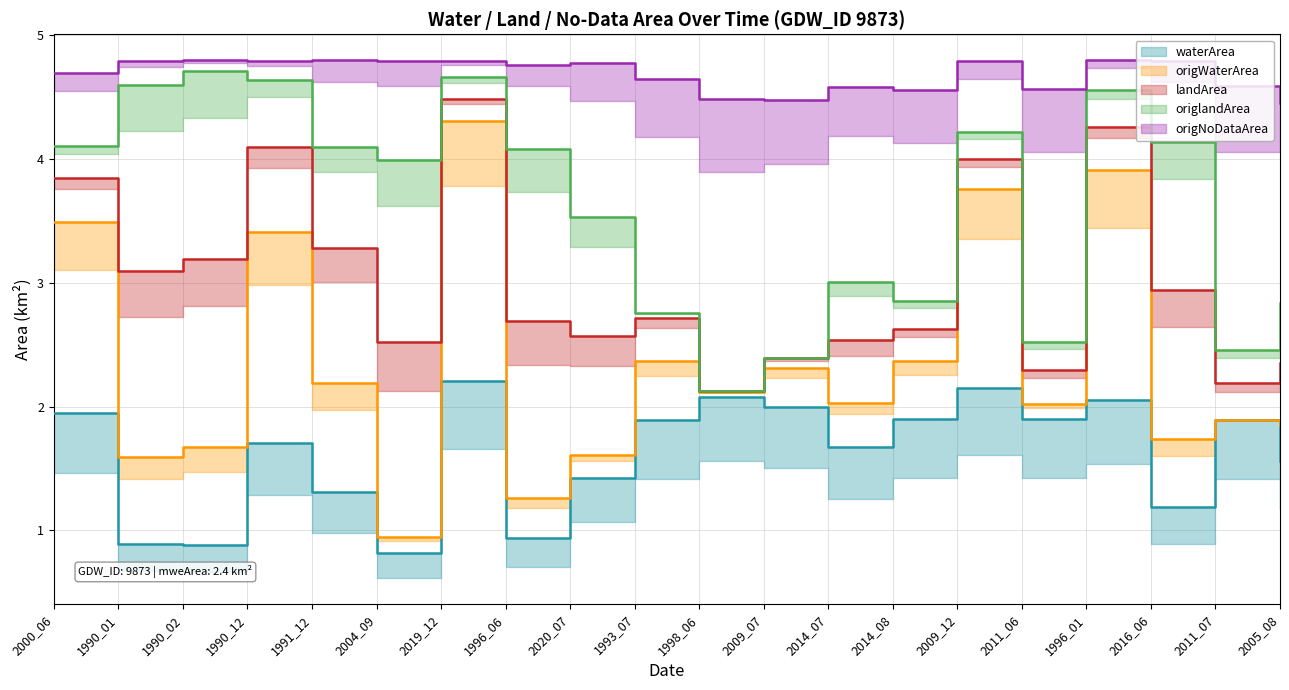

What is the average value of the waterArea series?

1.6